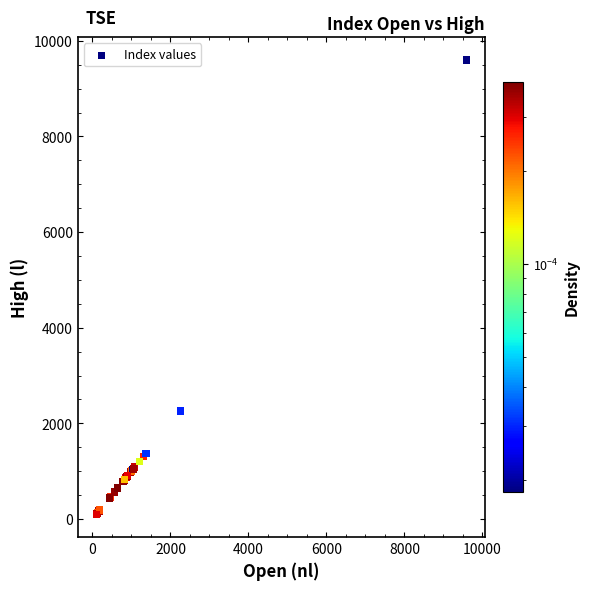

What Y value in the scatter plot is closest to 4847?

2258.6